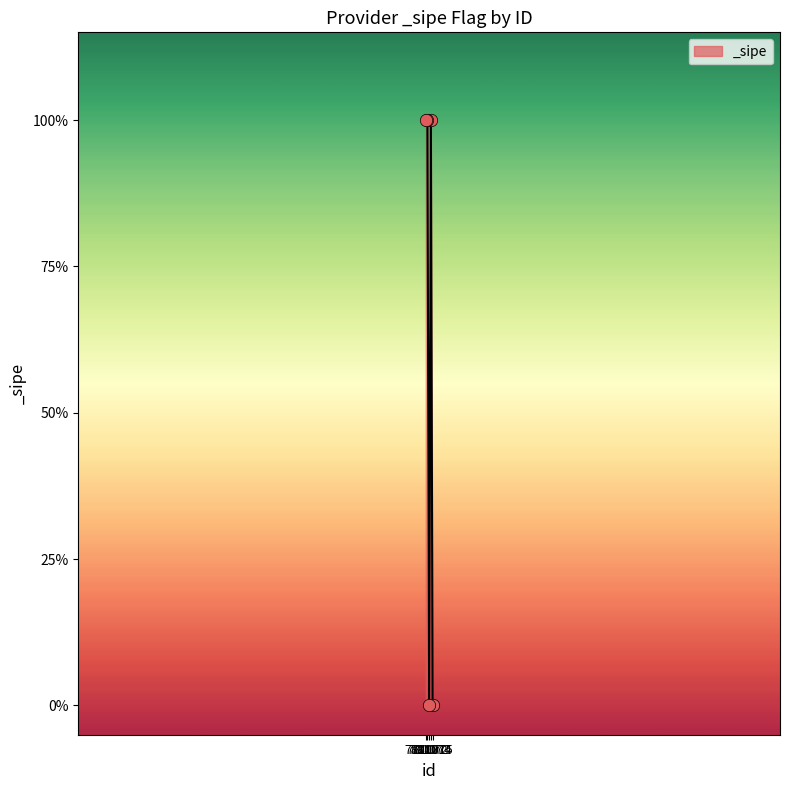

Which has a higher value, 781073 or 781075?

781073